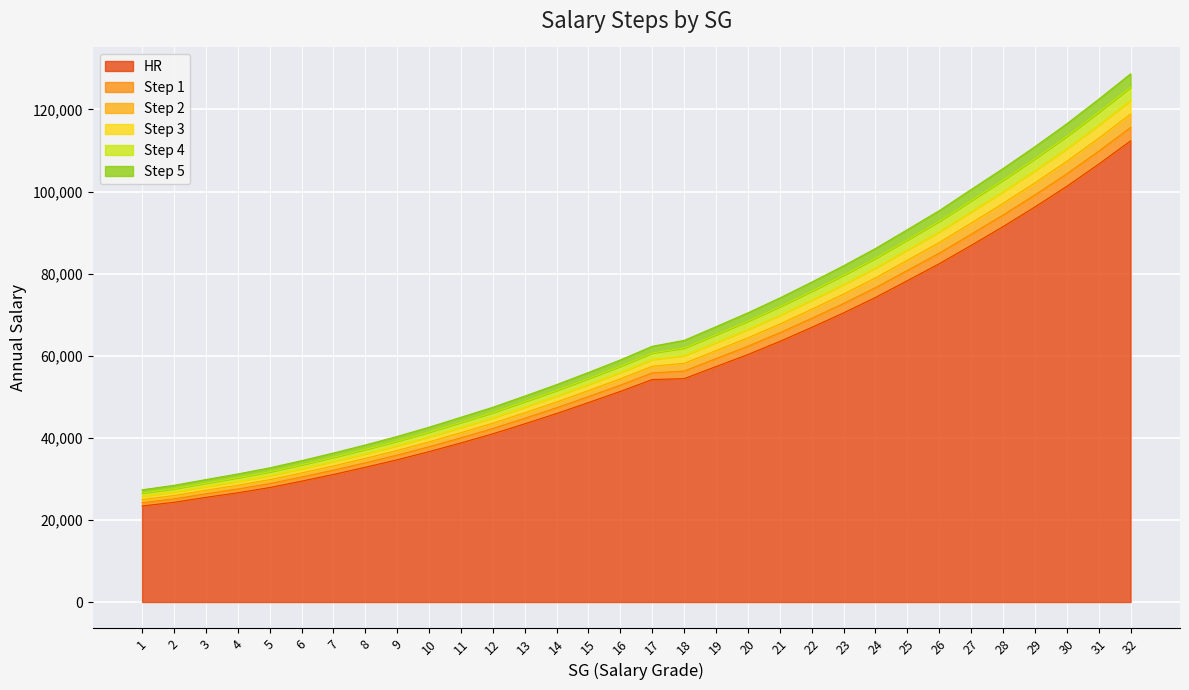

Read the Step 2 value at 14, to the nearest 50.

48750